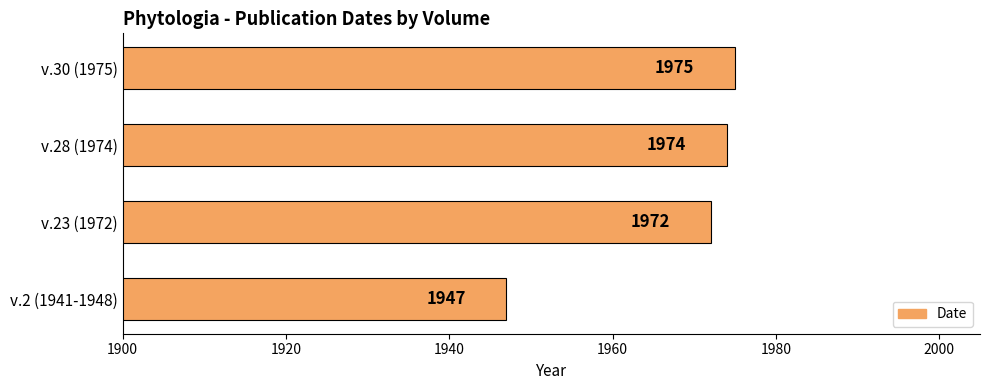

At which category does the chart reach its peak across all series?

v.30 (1975)